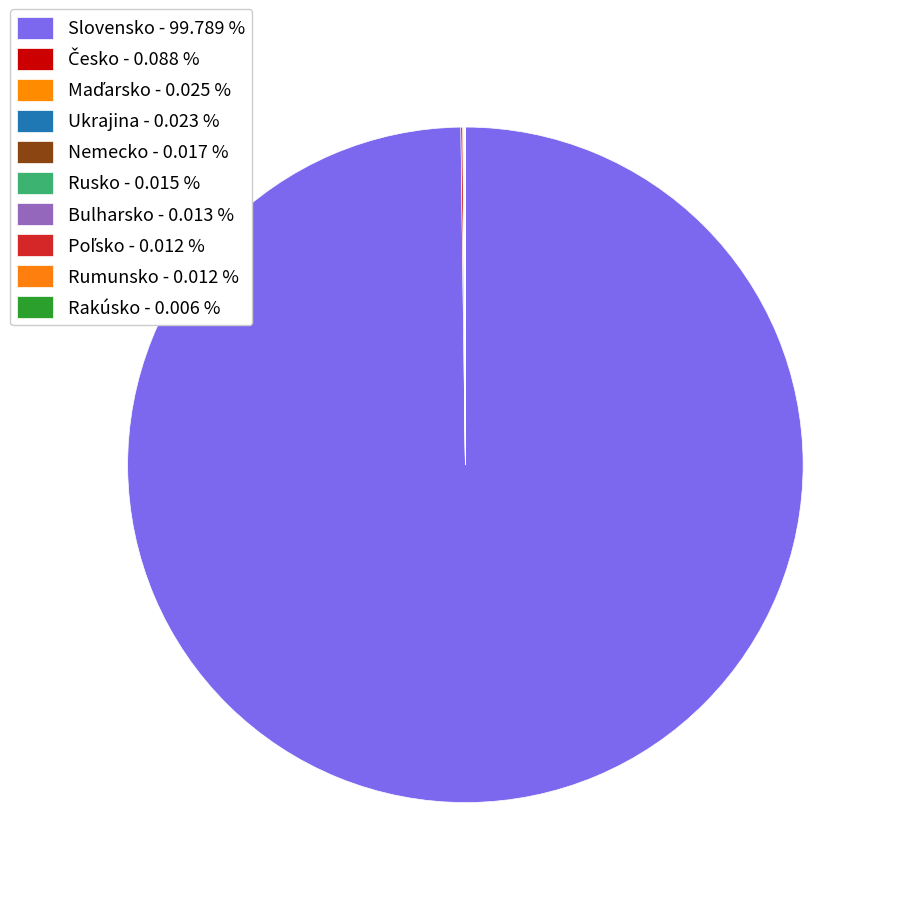

Is Rumunsko the majority of the pie?

No